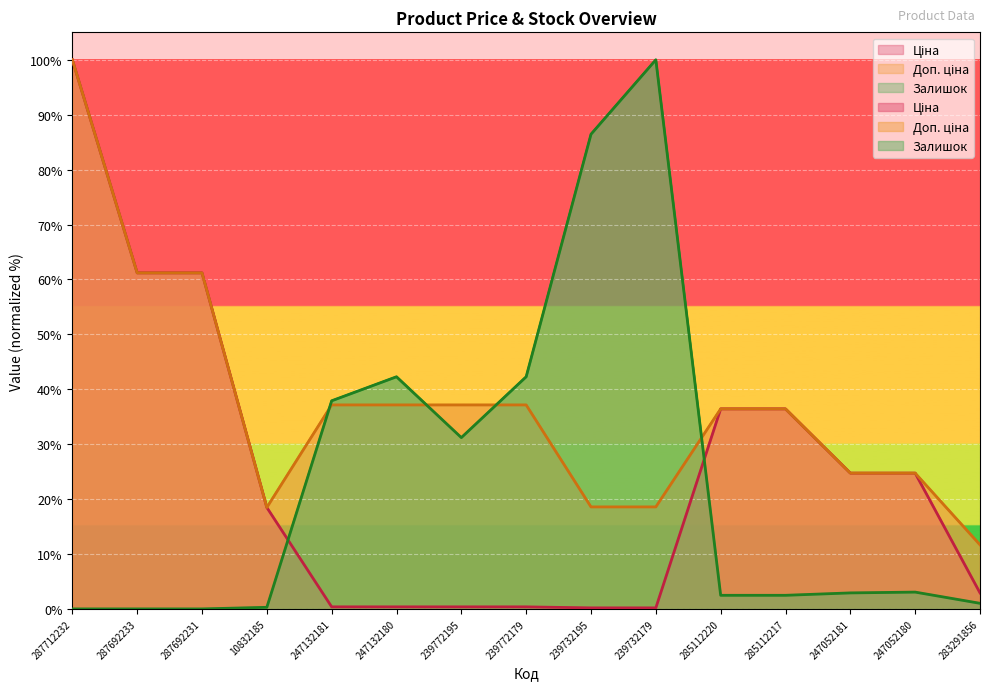

Which category has the highest value in the Доп. ціна series?

287712232